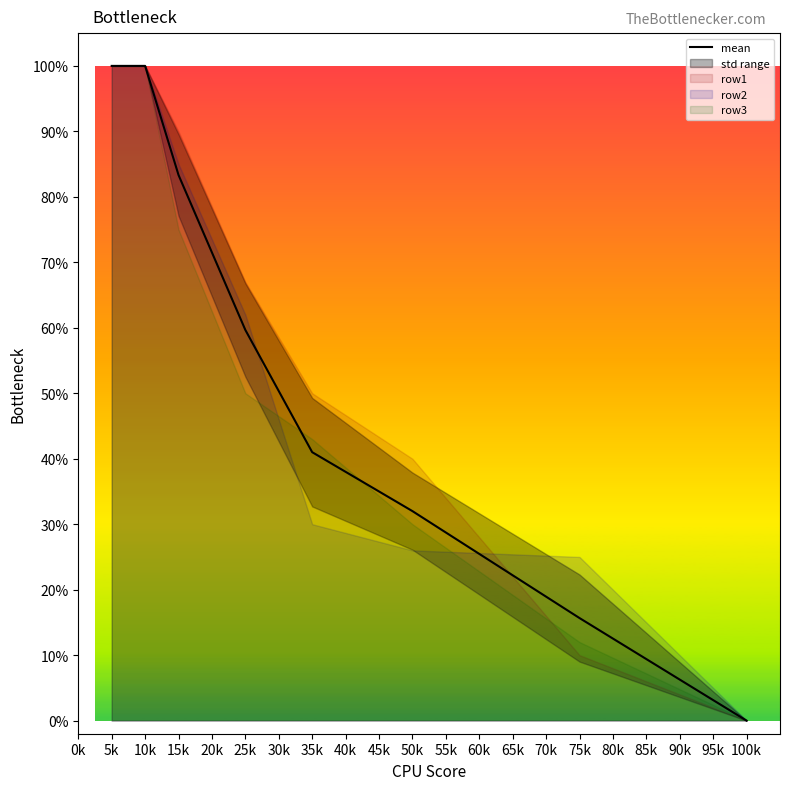

What is the average value?

0.5